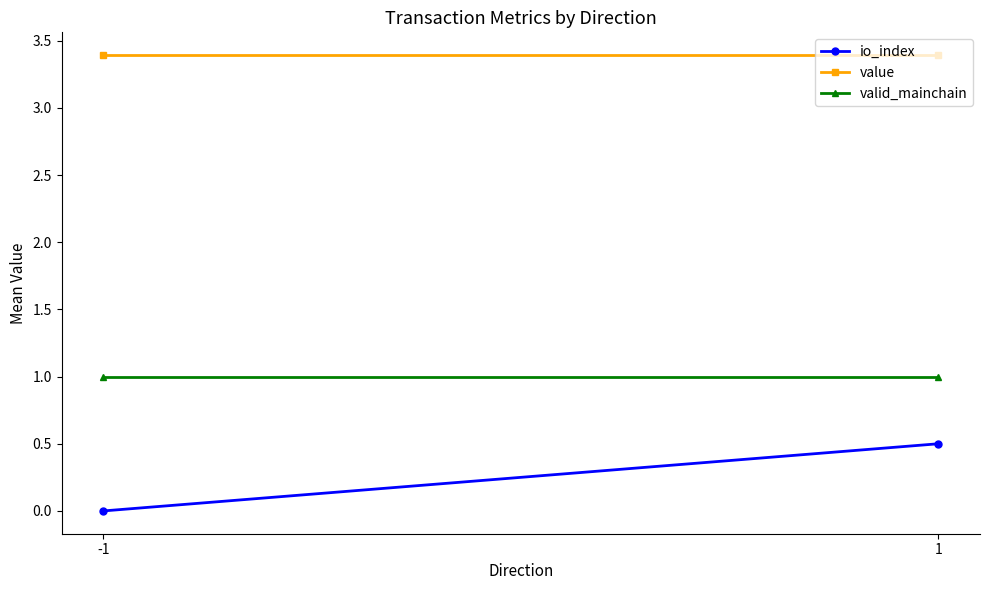

What is the spread (max minus min) of values at -1?

3.4